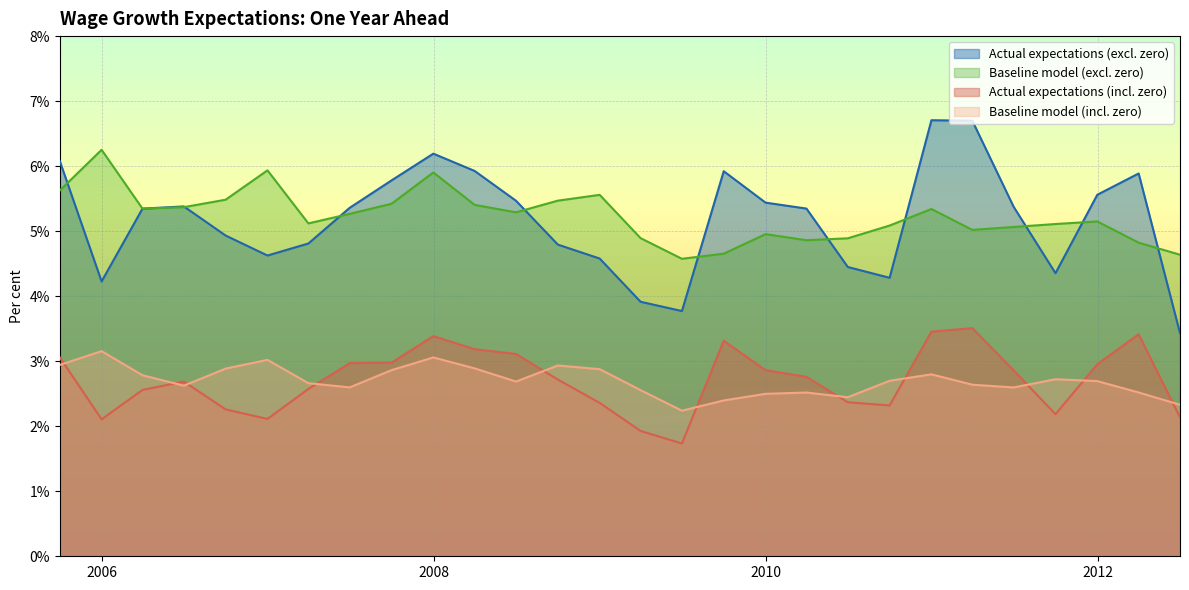

What is the average value of the Actual expectations (incl. zero) series?

2.7